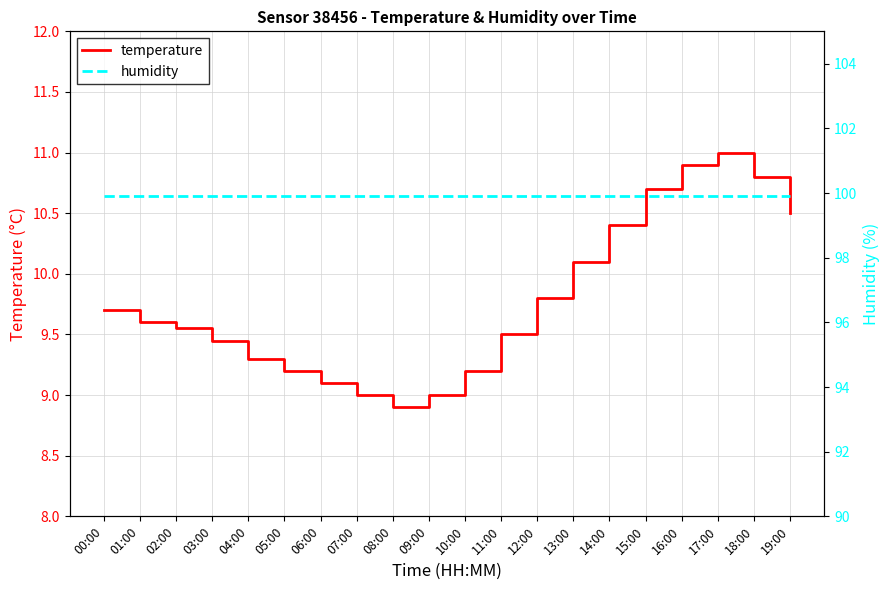

What is the total value across all series at 09:00?

108.9